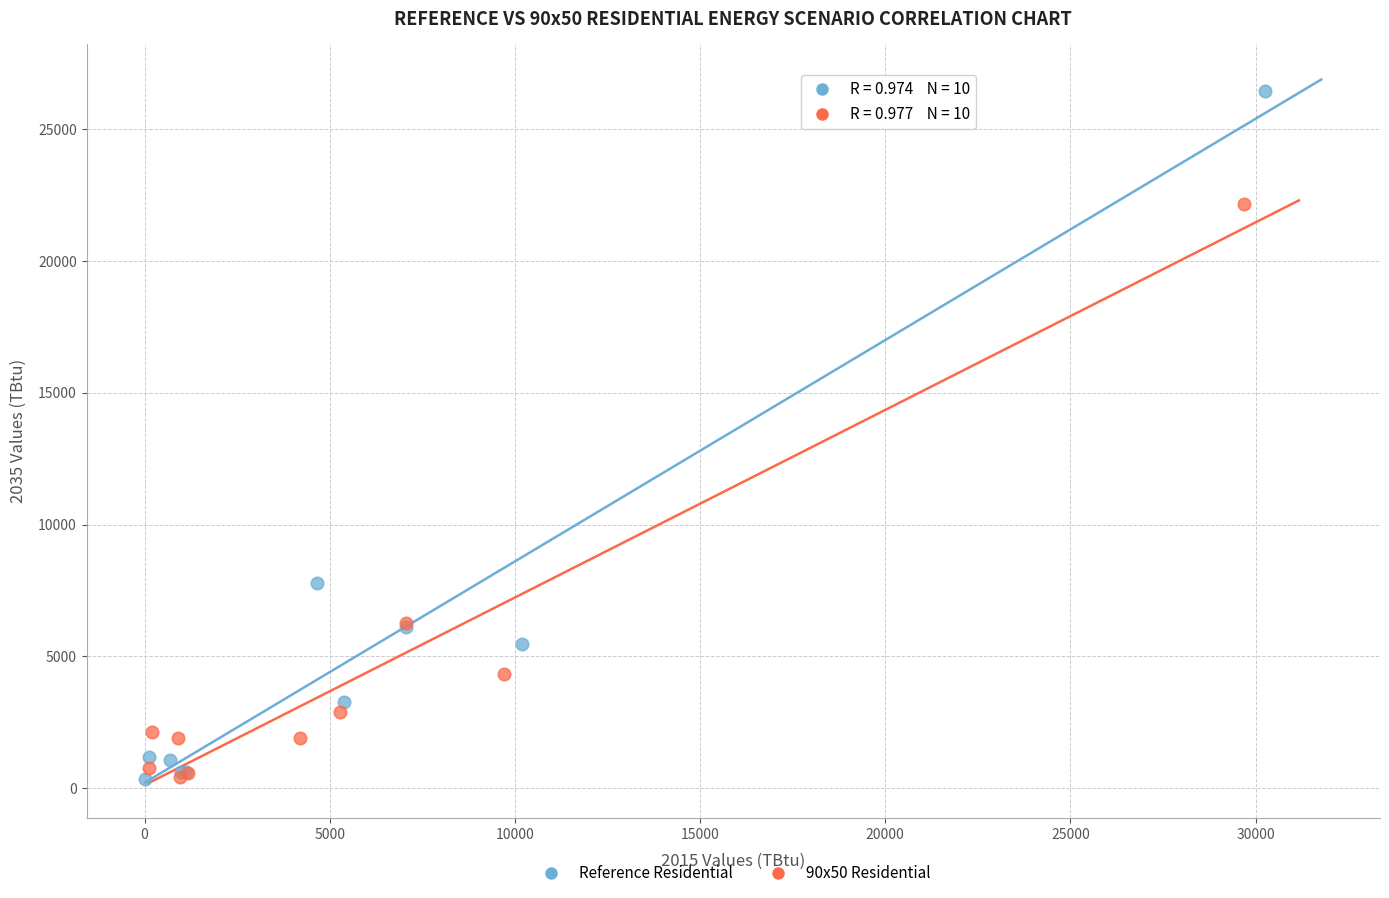

Which series reaches the maximum Y coordinate?

Reference Residential